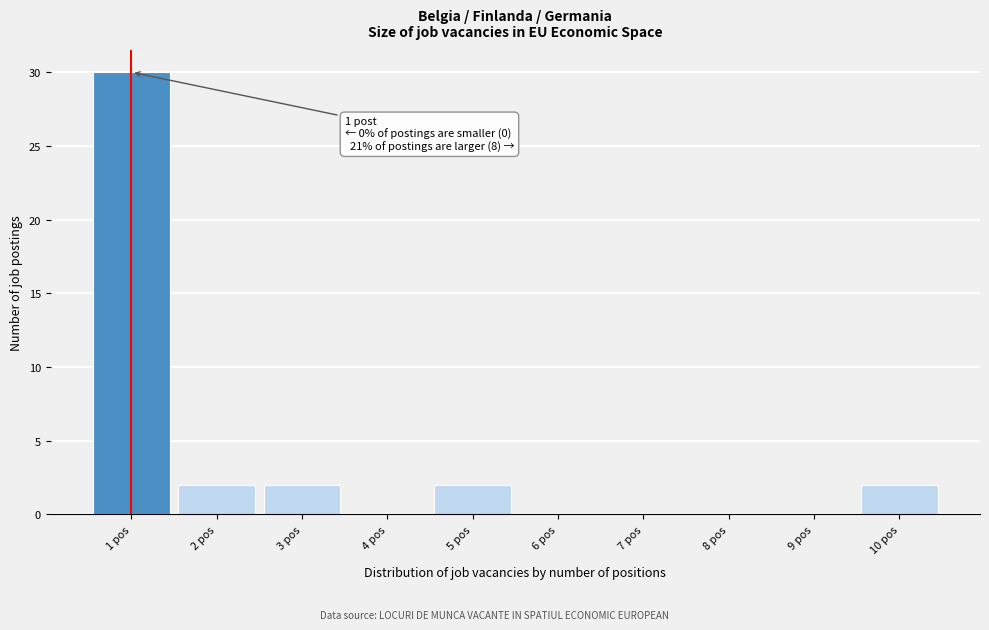

Reading right to left, what are all the values shown in this chart?

2	2	2	2	30